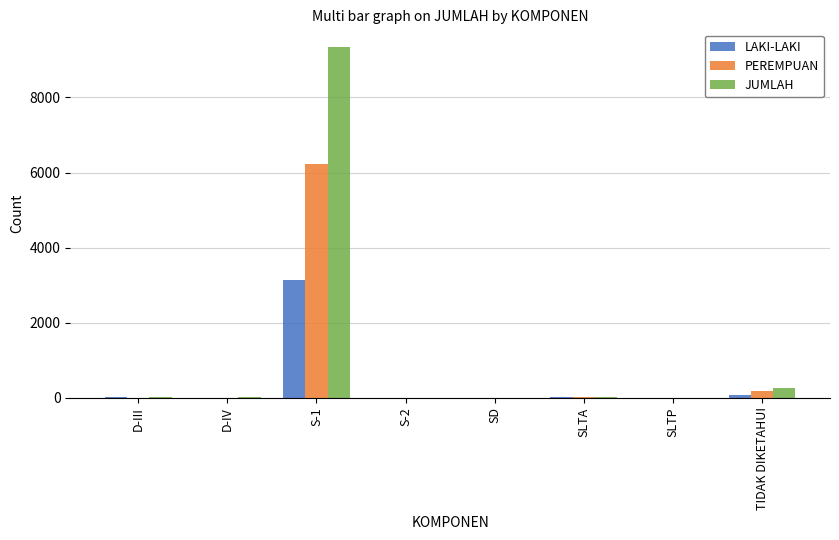

Which series changed the most between D-IV and S-1?

JUMLAH